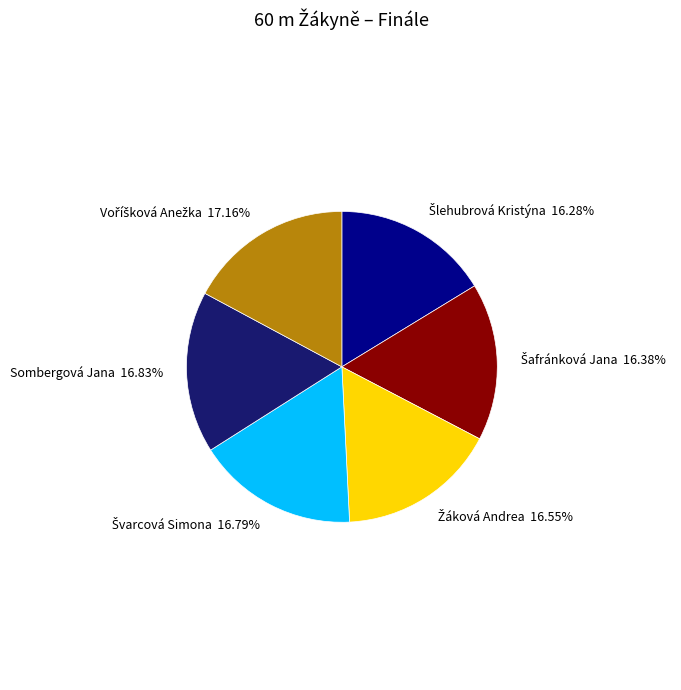

Does any single category account for the majority?

No